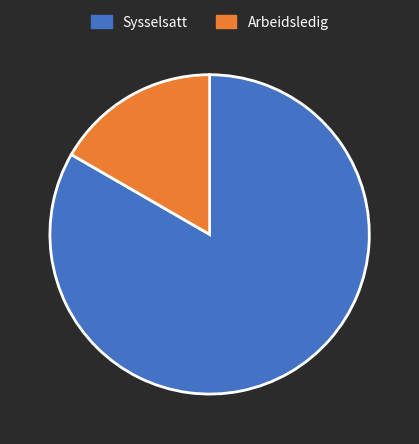

Do Sysselsatt and Arbeidsledig together represent more than half of the pie?

Yes